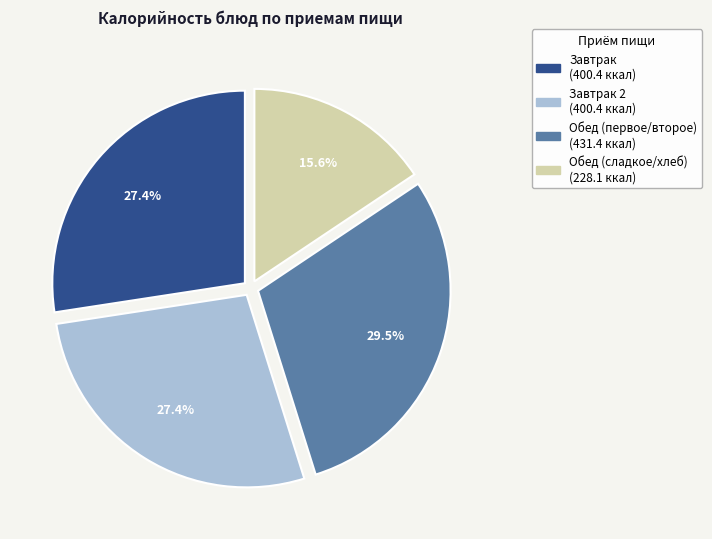

Is there any slice that represents more than half of the pie?

No